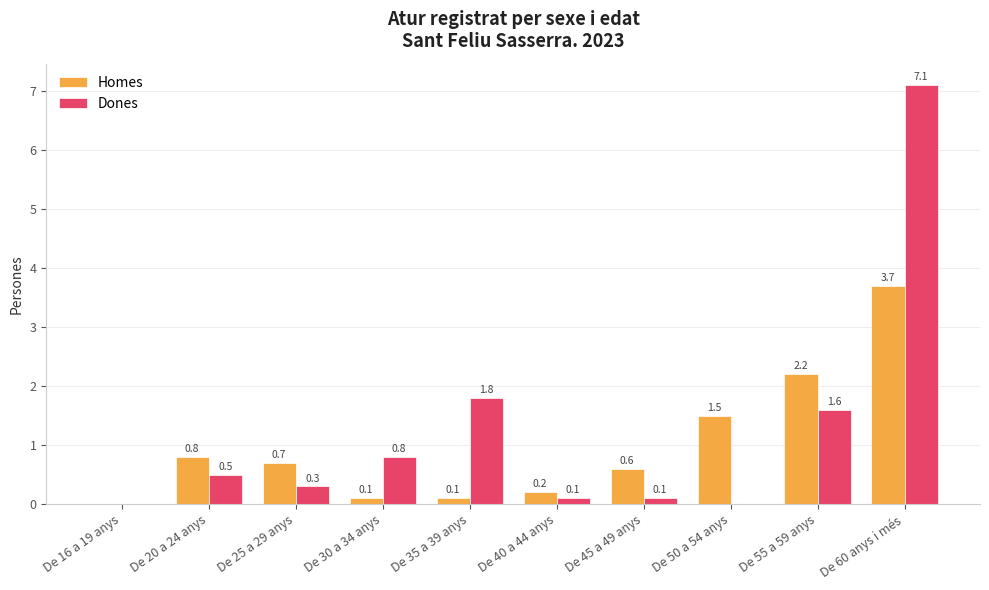

Reading left to right, list all the values displayed in this chart.

Homes: De 16 a 19 anys=0.0	De 20 a 24 anys=0.8	De 25 a 29 anys=0.7	De 30 a 34 anys=0.1	De 35 a 39 anys=0.1	De 40 a 44 anys=0.2	De 45 a 49 anys=0.6	De 50 a 54 anys=1.5	De 55 a 59 anys=2.2	De 60 anys i més=3.7
Dones: De 16 a 19 anys=0.0	De 20 a 24 anys=0.5	De 25 a 29 anys=0.3	De 30 a 34 anys=0.8	De 35 a 39 anys=1.8	De 40 a 44 anys=0.1	De 45 a 49 anys=0.1	De 50 a 54 anys=0.0	De 55 a 59 anys=1.6	De 60 anys i més=7.1